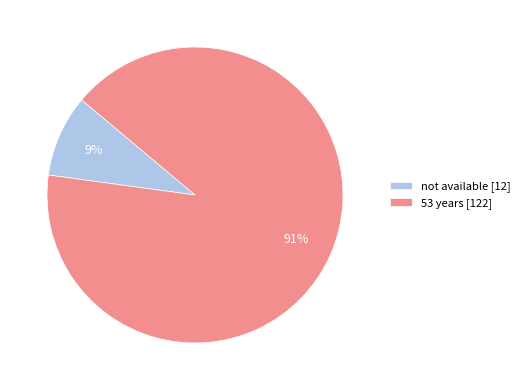

Between not available [12] and 53 years [122], which is larger?

53 years [122]